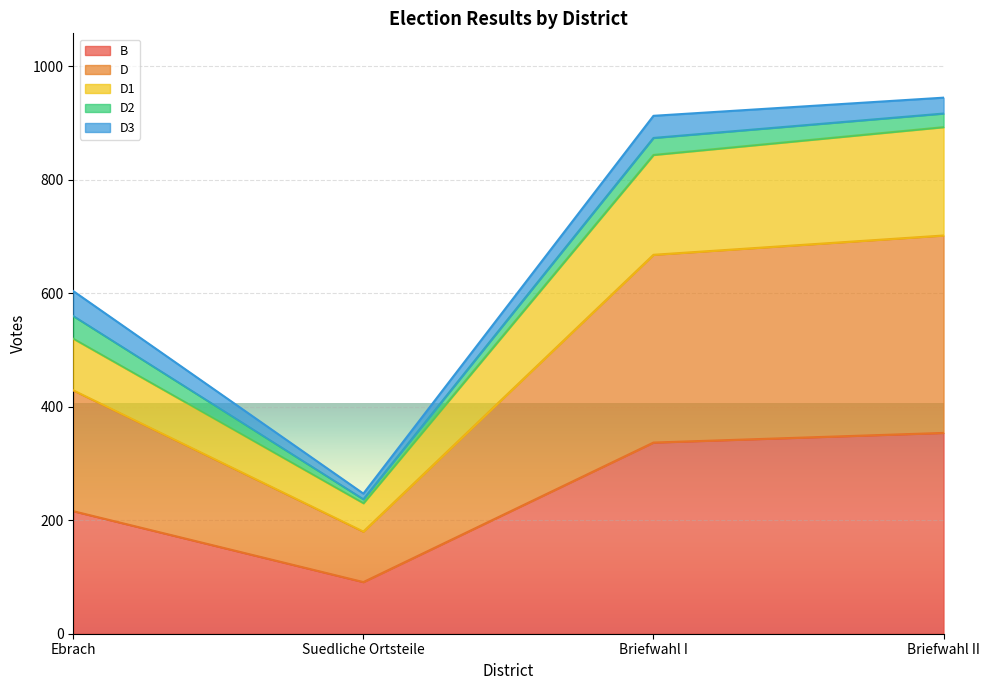

Between Ebrach and Briefwahl II, which is larger?

Briefwahl II